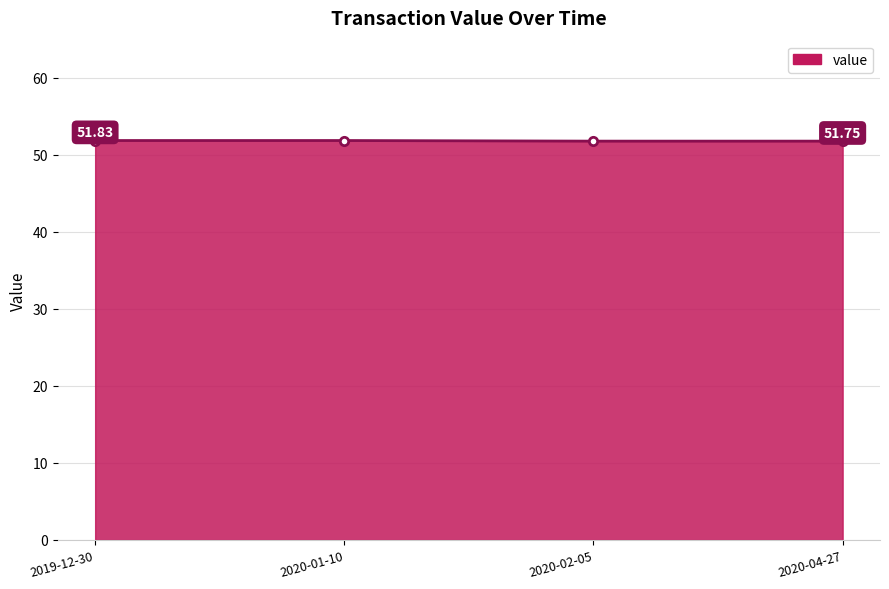

True or false: there are more than 2 points higher than both neighbors.

False